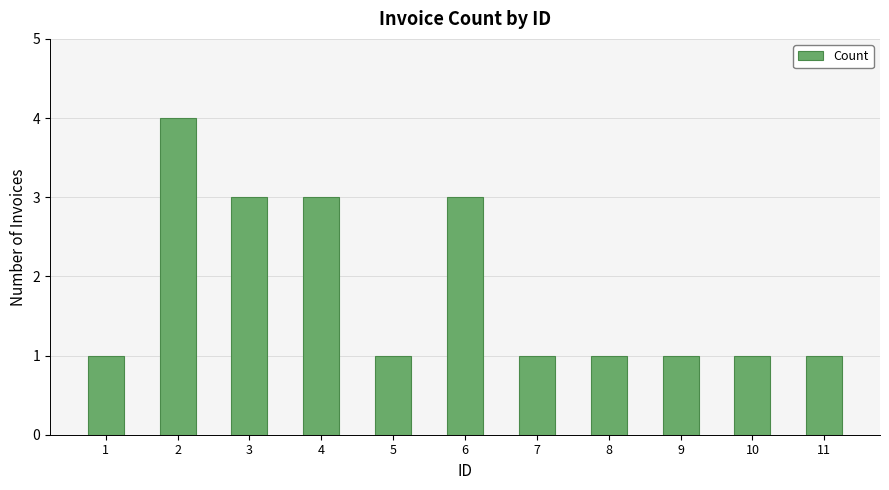

Is it true that the value at 5 is 1?

True